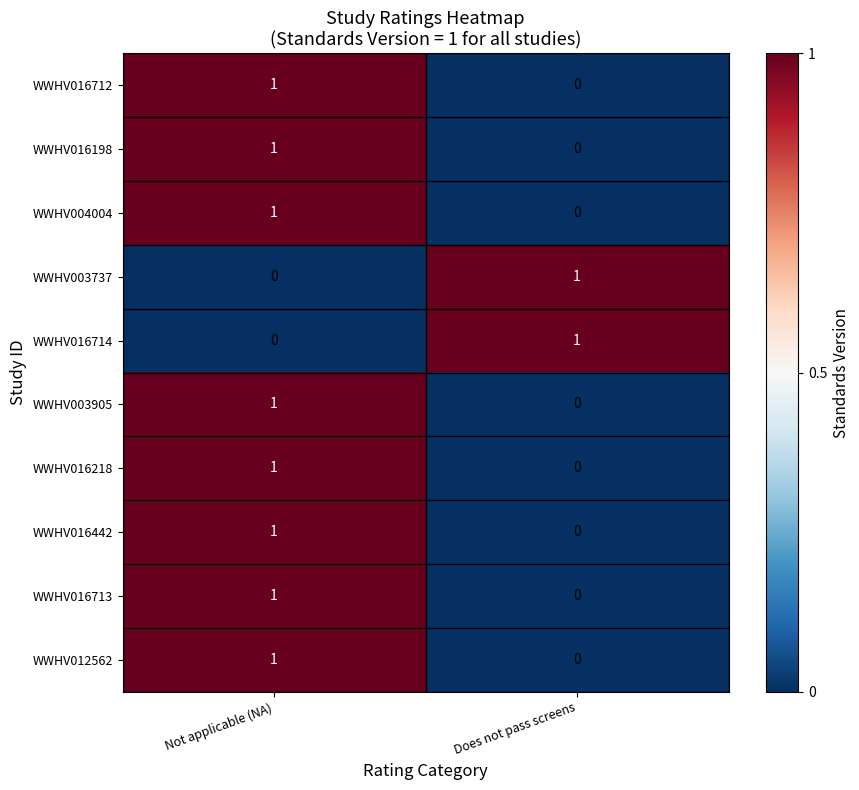

The WWHV004004 series shows 1 at Not applicable (NA). True or false?

True